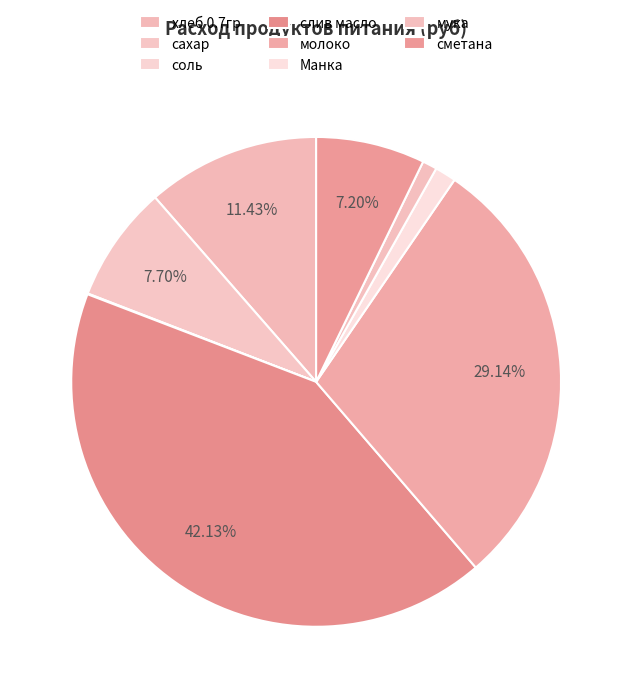

To the nearest percent, what is the difference between the largest and smallest slice percentages?

42%